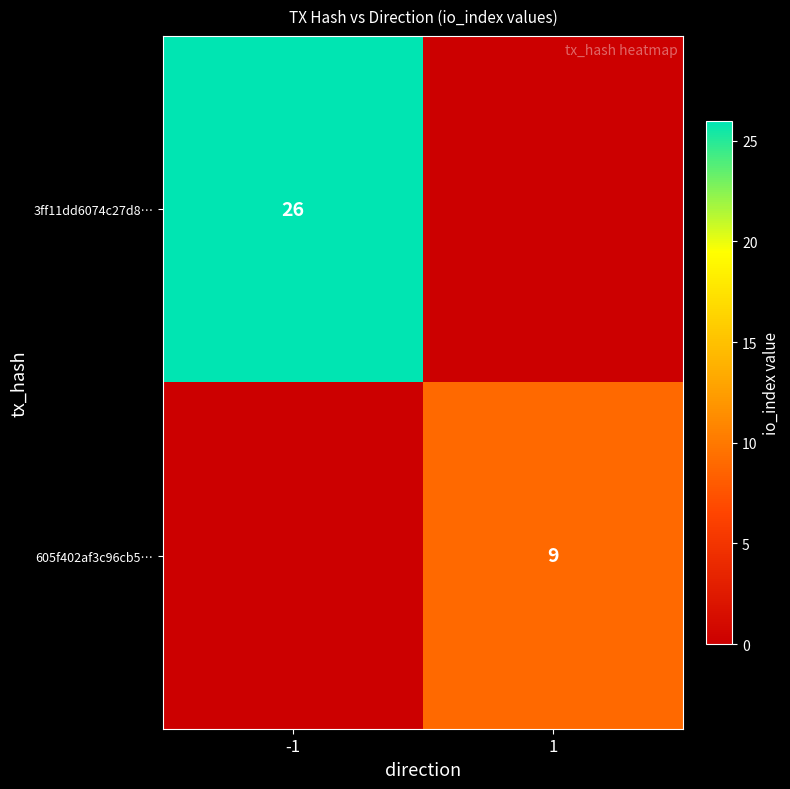

The 605f402af3c96cb5… series shows 5 at 1. True or false?

False